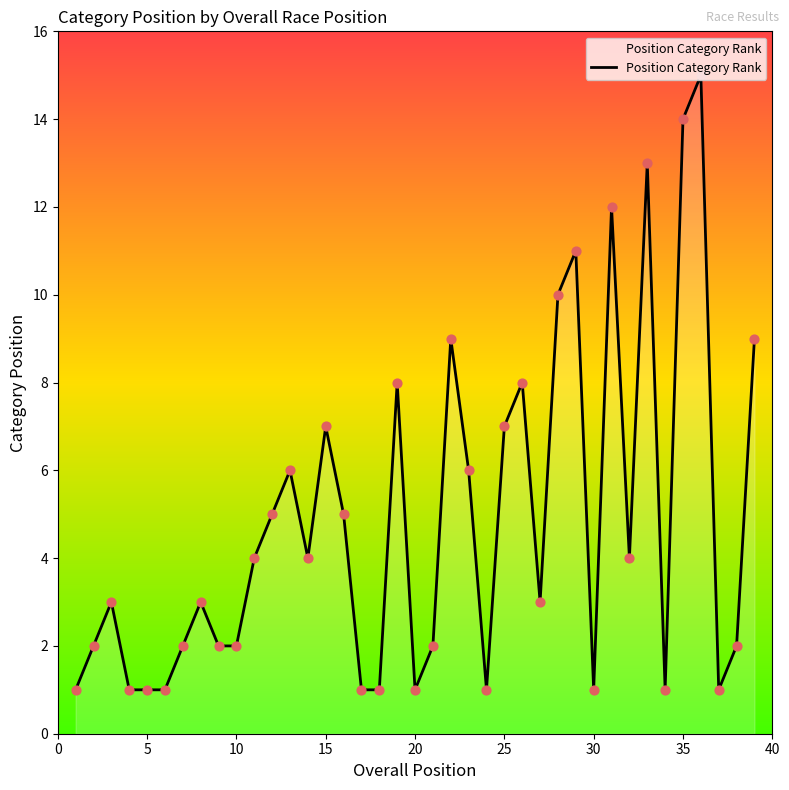

What is the greatest value displayed?

15